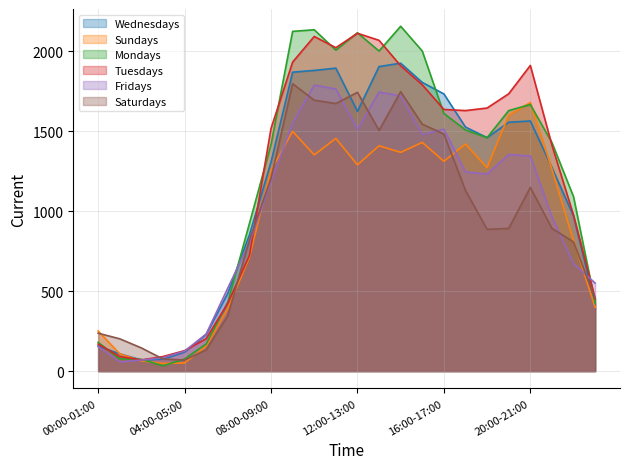

What are all the series names shown in the legend?

Wednesdays, Sundays, Mondays, Tuesdays, Fridays, Saturdays